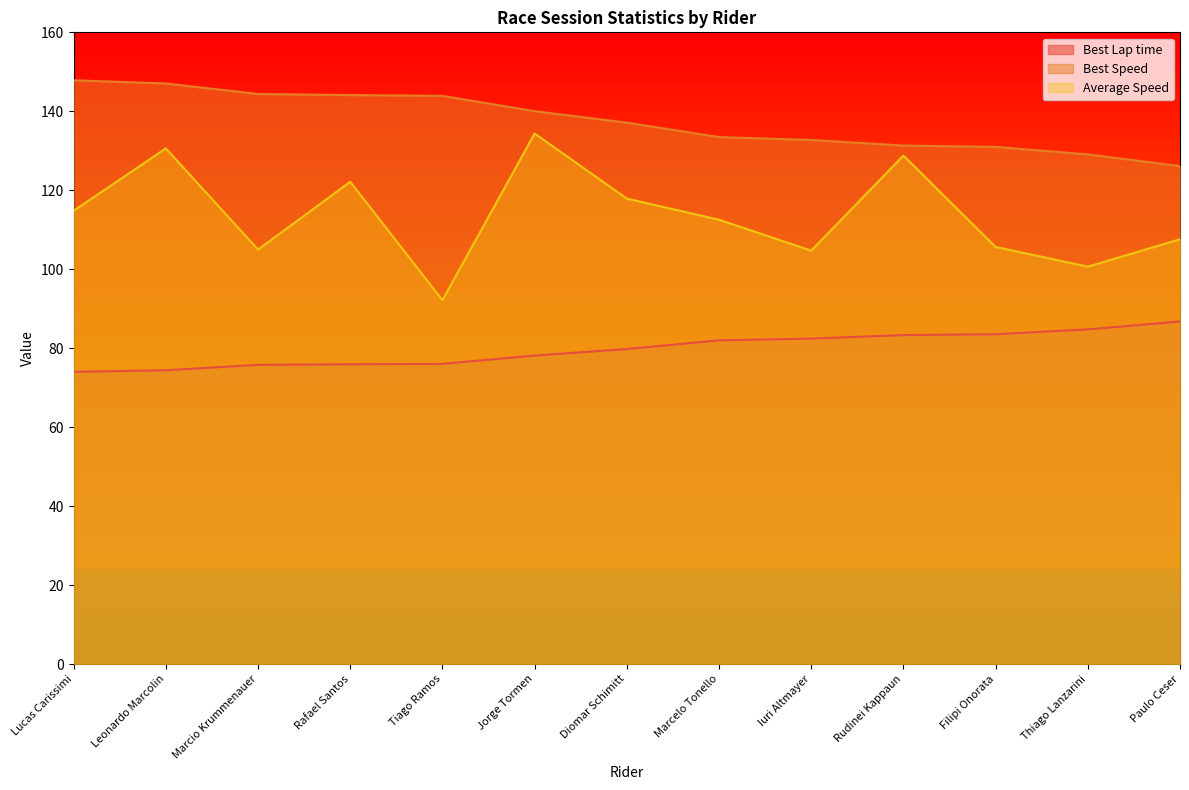

What are all the series names shown in the legend?

Best Lap time, Best Speed, Average Speed